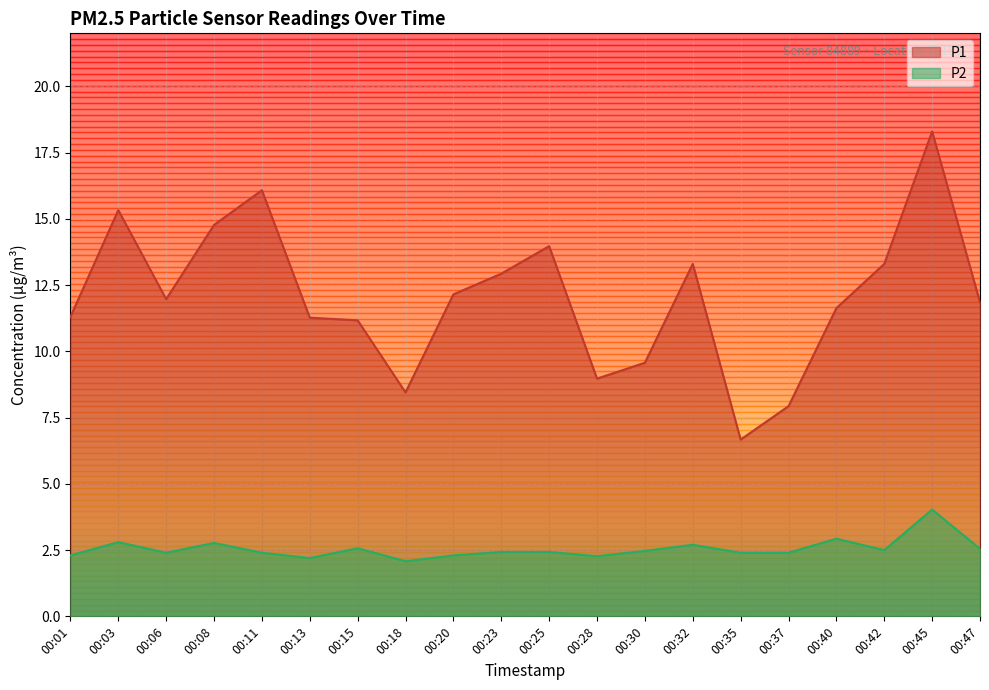

True or false: P2 has more than 0 points higher than both neighbors.

True